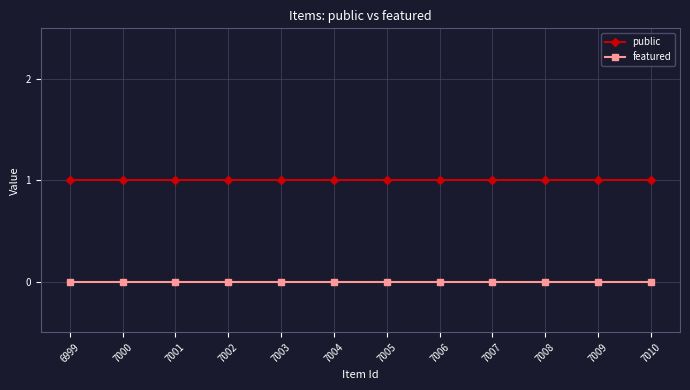

What is the total value across all series at 7000?

1